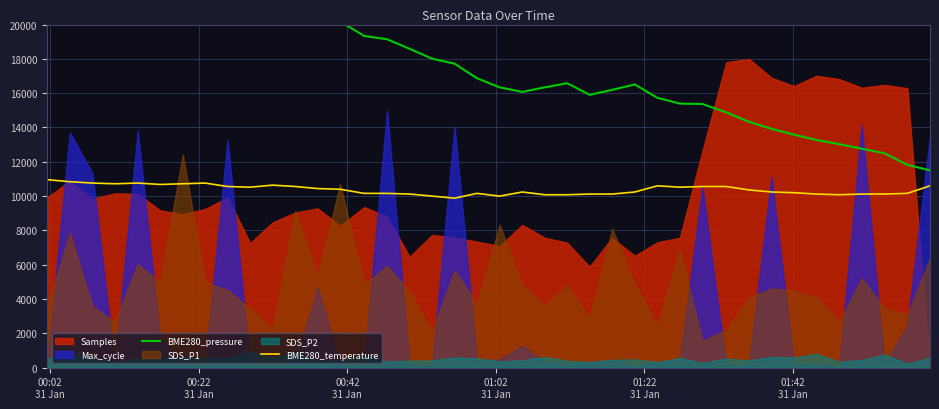

How many lines are shown in the chart?

2